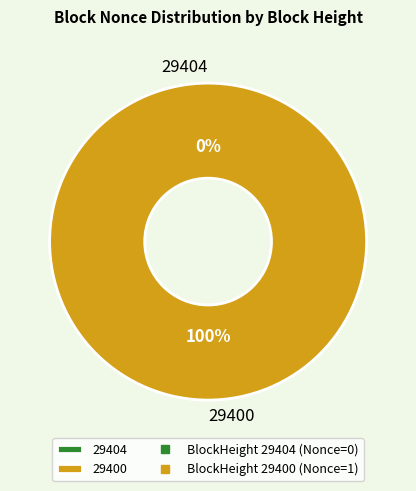

What is the total percentage of 29404 and 29400?

100.0%